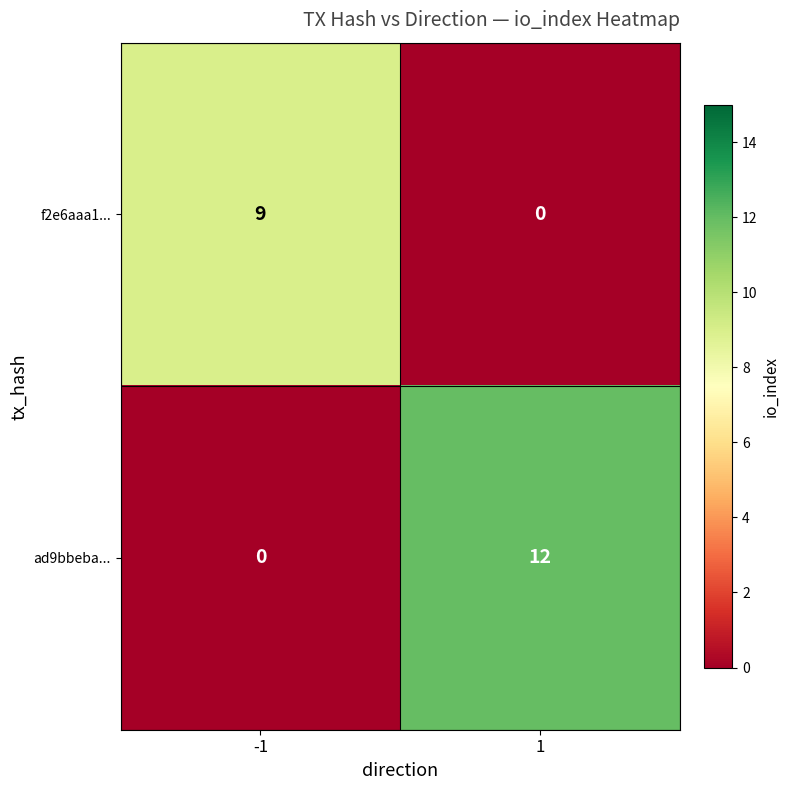

Which series has the largest range (max minus min)?

ad9bbeba...